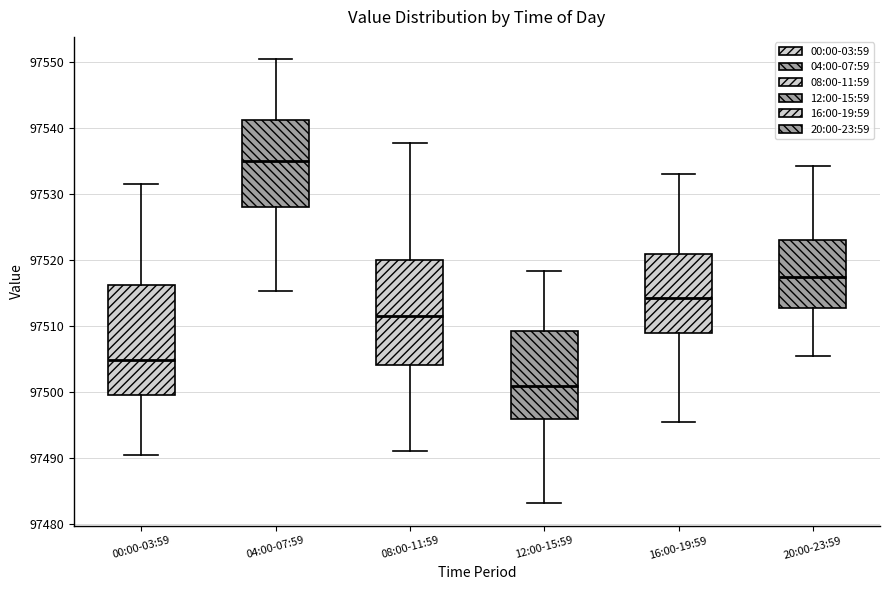

Reading left to right, transcribe this box plot: for each box, give where its median line is, the range the box spans, and where its two whiskers end, as read against the y-axis. The values are not printed on the chart, so give them approximately, as read against the axis.

00:00-03:59: median 97505, box 97499 to 97516, whiskers 97490 to 97532
04:00-07:59: median 97535, box 97528 to 97541, whiskers 97515 to 97550
08:00-11:59: median 97512, box 97504 to 97520, whiskers 97491 to 97538
12:00-15:59: median 97501, box 97496 to 97509, whiskers 97483 to 97518
16:00-19:59: median 97514, box 97509 to 97521, whiskers 97496 to 97533
20:00-23:59: median 97517, box 97513 to 97523, whiskers 97506 to 97534